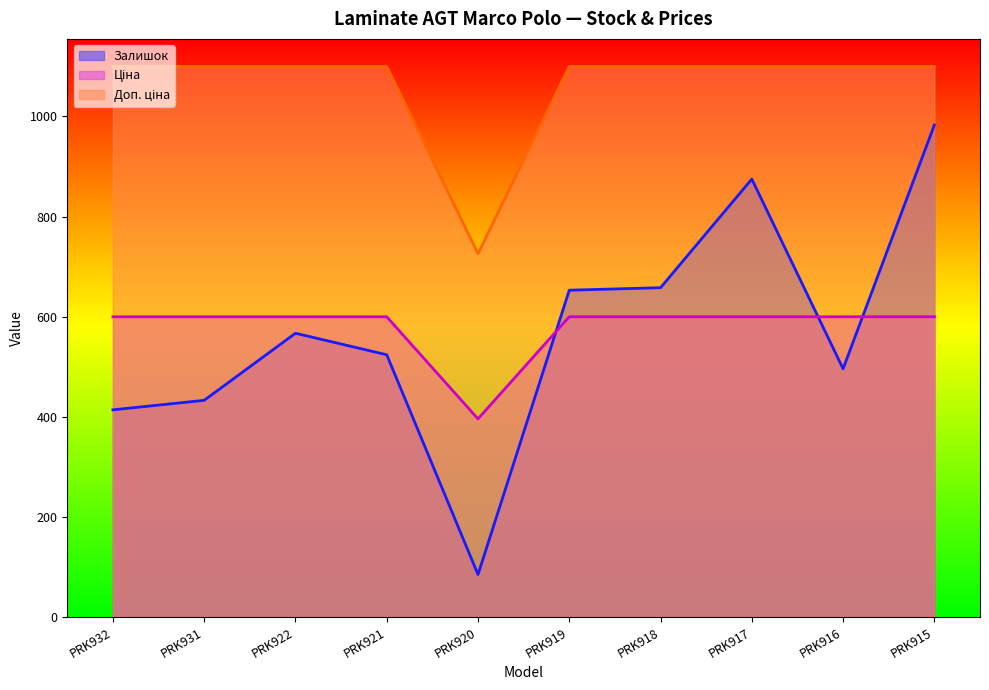

What is the total value across all series at PRK915?

2682.9